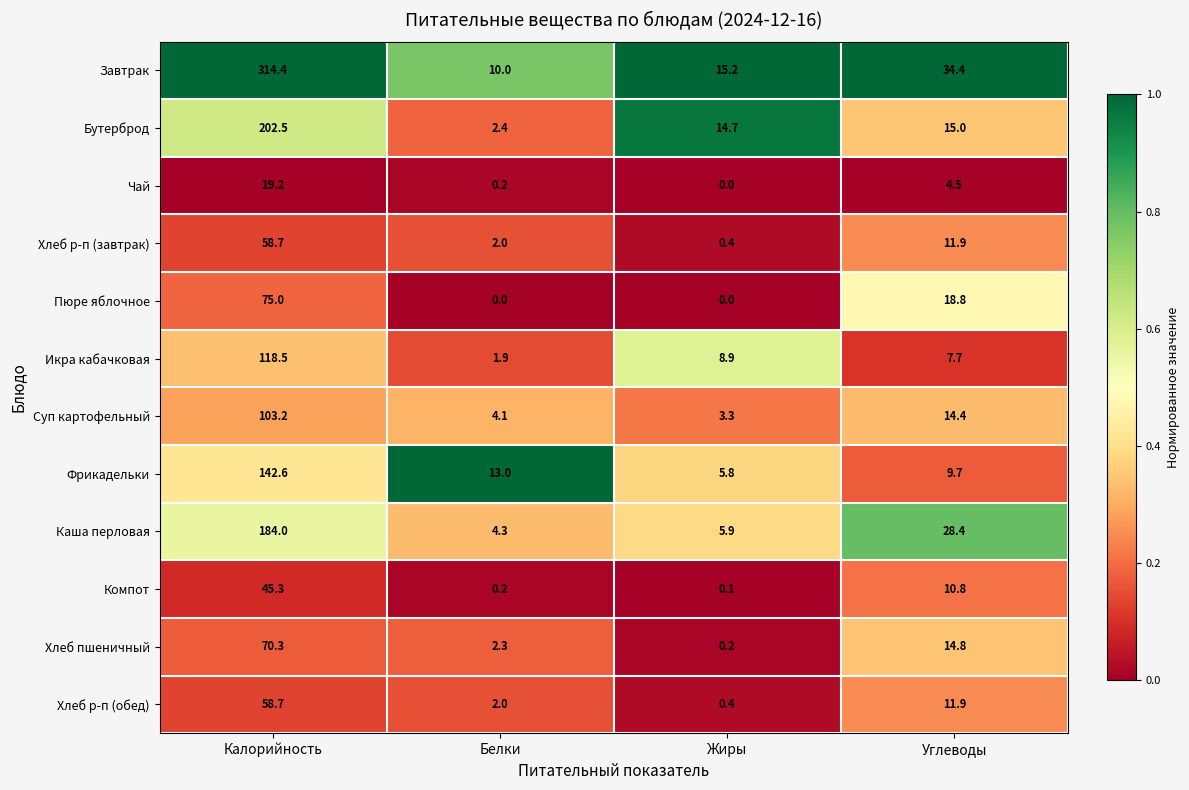

What is the difference between the Бутерброд values at Углеводы and Калорийность?

187.5